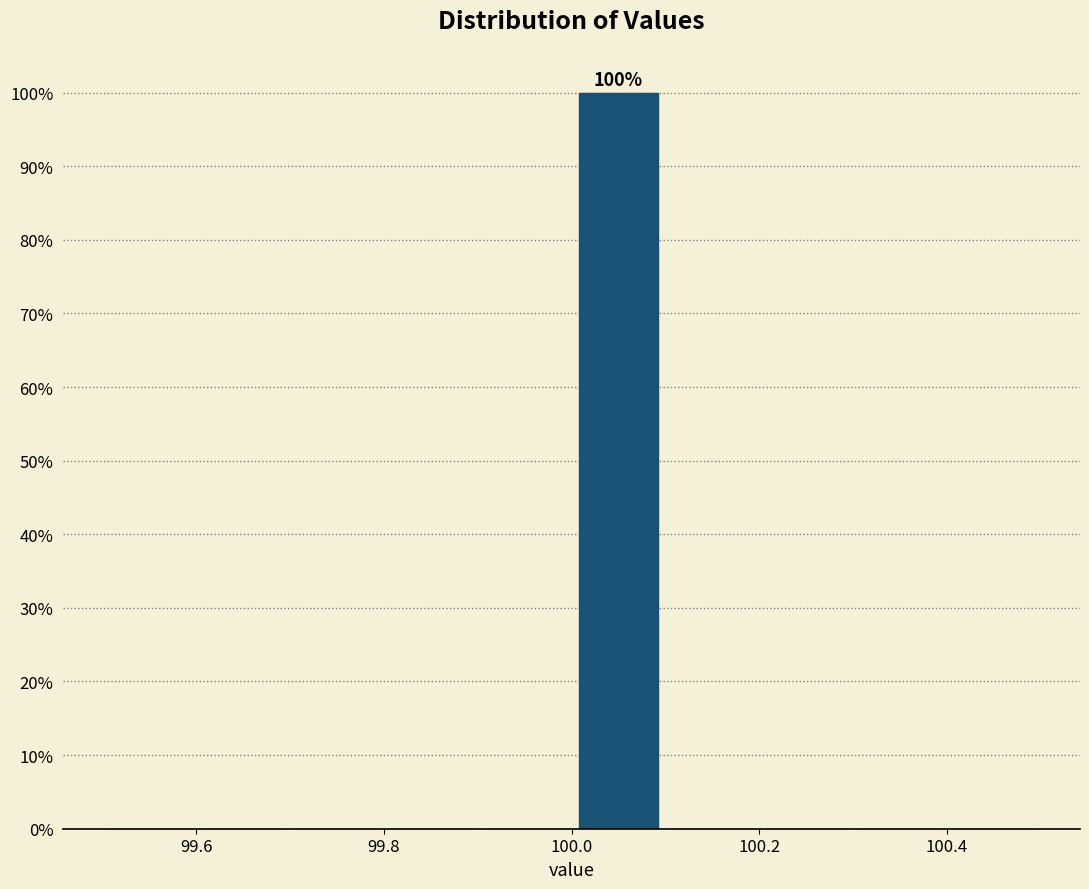

Over which range of the x-axis is the bar tallest?

100.0 to 100.1